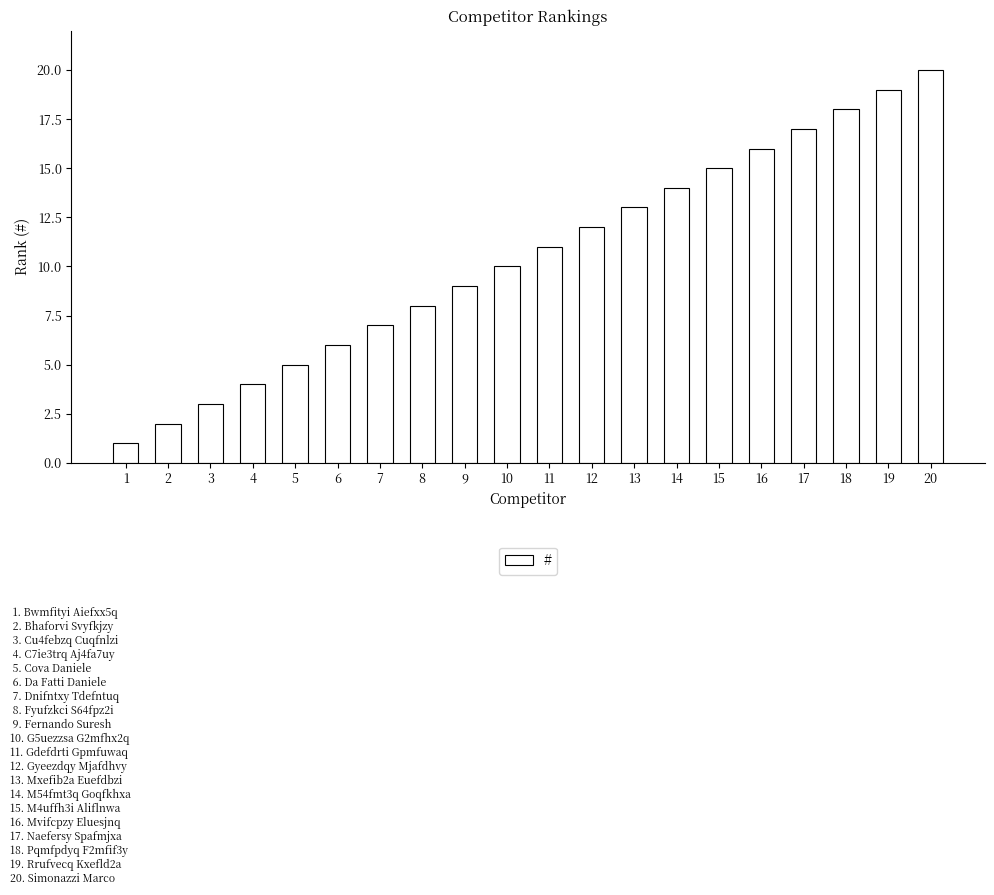

What is the value of the 7th bar from the left?

7